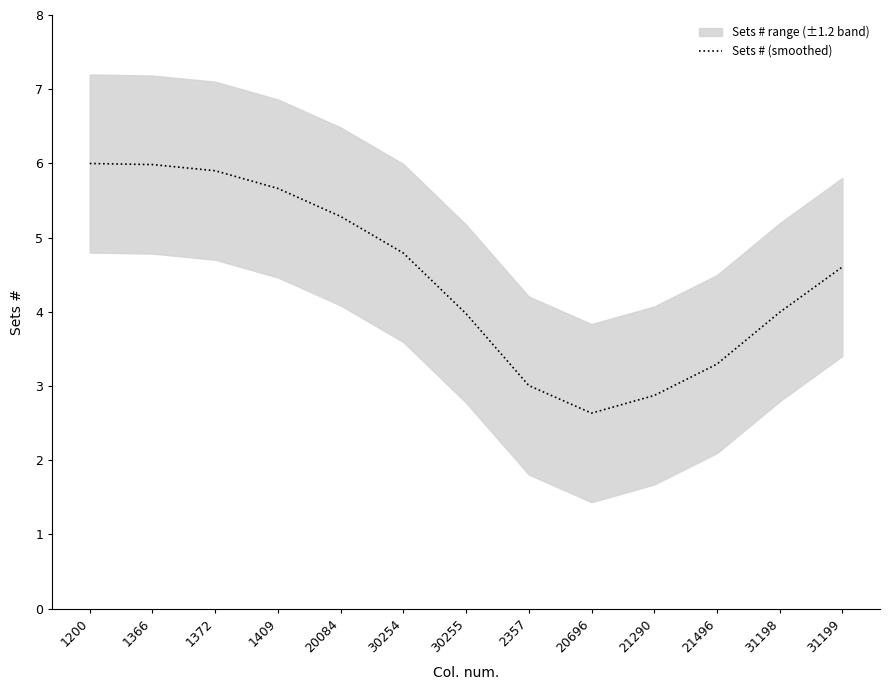

What is the minimum value shown in the chart?

2.6